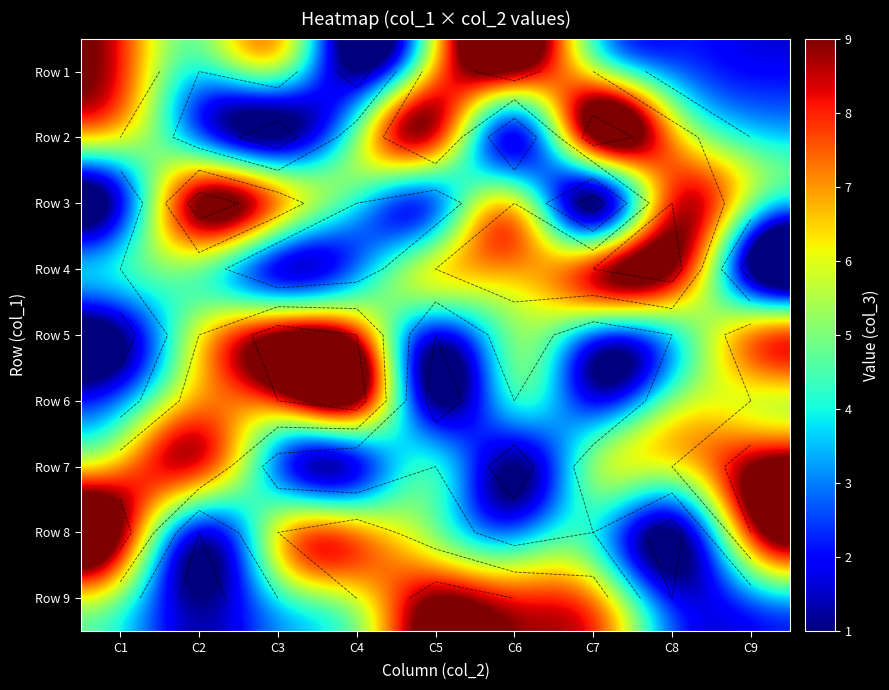

What is the difference between the maximum and minimum values in the Row 1 series?

8